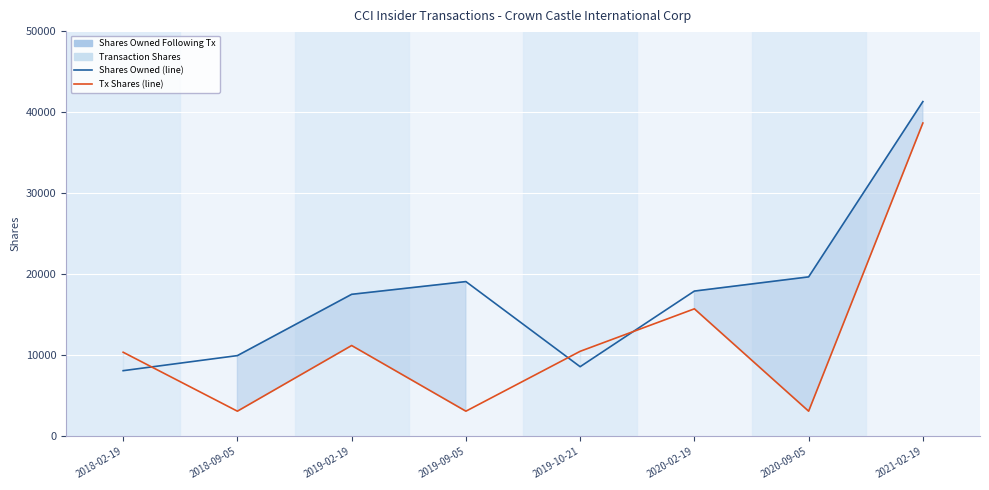

Rank the series at 2020-02-19 from lowest to highest value.

transactionShares (line), sharesOwnedFollowingTransaction (line)